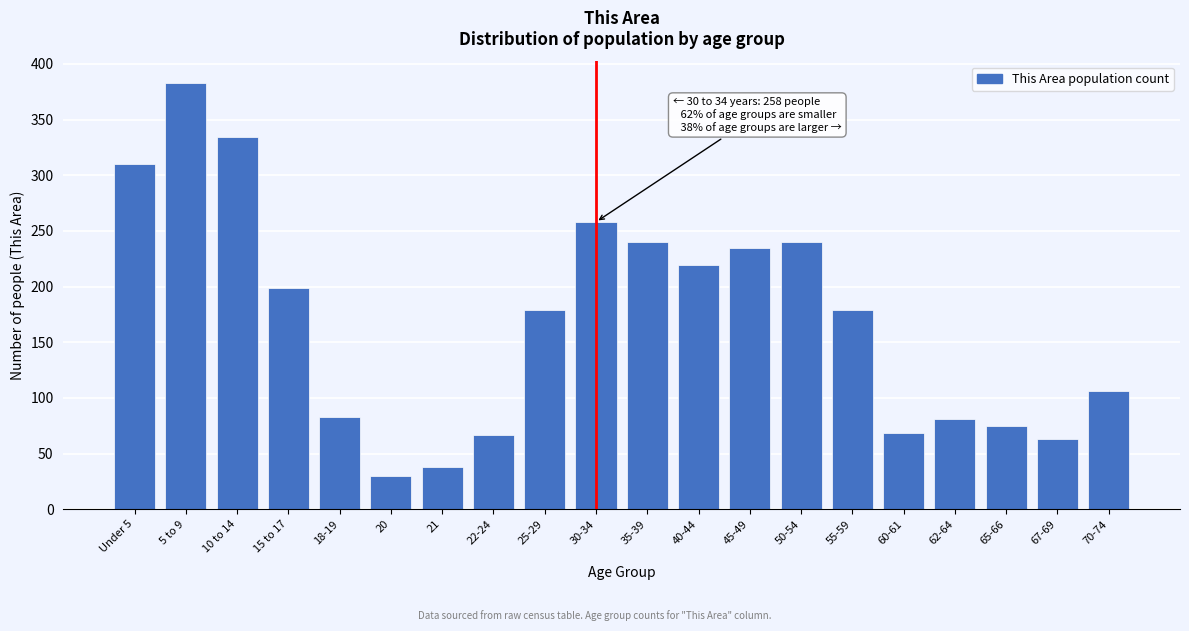

What is the difference between the values at 18-19 and 55-59?

96